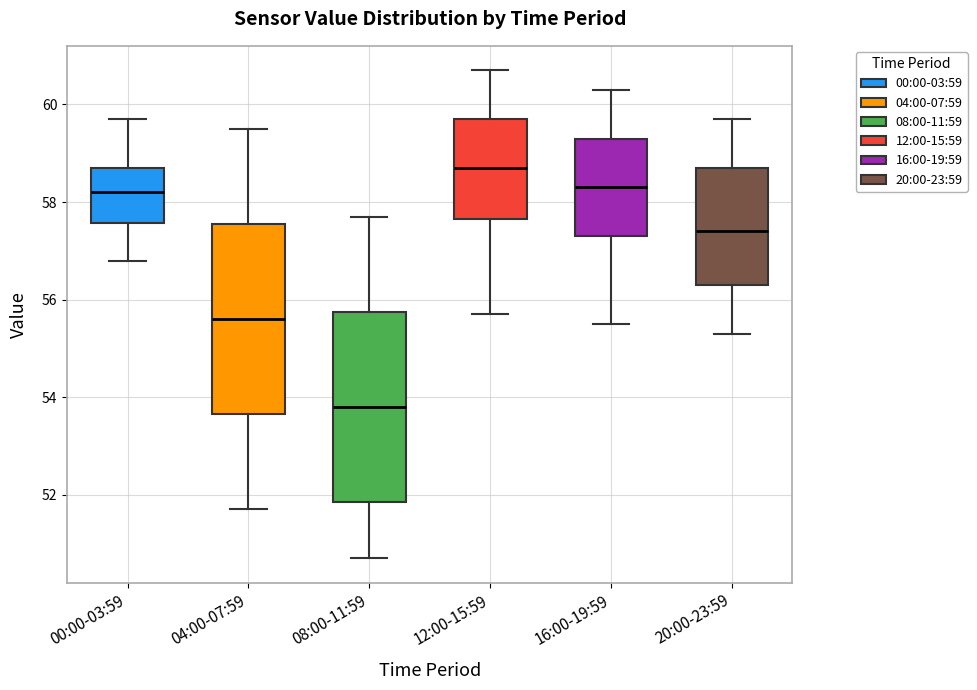

Reading left to right, transcribe this box plot: for each box, give where its median line is, the range the box spans, and where its two whiskers end, as read against the y-axis. The values are not printed on the chart, so give them approximately, as read against the axis.

00:00-03:59: median 58.2, box 57.6 to 58.8, whiskers 56.8 to 59.8
04:00-07:59: median 55.6, box 53.6 to 57.6, whiskers 51.8 to 59.6
08:00-11:59: median 53.8, box 51.8 to 55.8, whiskers 50.8 to 57.8
12:00-15:59: median 58.8, box 57.6 to 59.8, whiskers 55.8 to 60.8
16:00-19:59: median 58.4, box 57.4 to 59.4, whiskers 55.6 to 60.4
20:00-23:59: median 57.4, box 56.4 to 58.8, whiskers 55.4 to 59.8